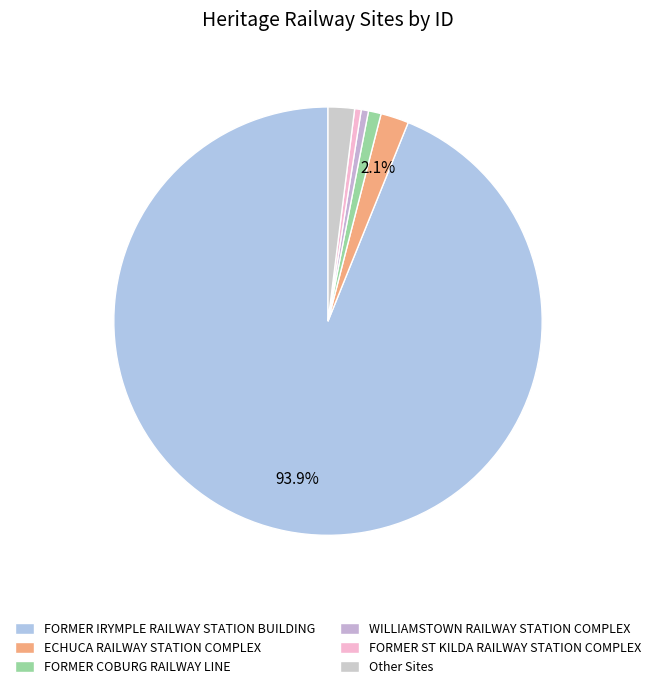

Which slice represents more than half of the pie?

FORMER IRYMPLE RAILWAY STATION BUILDING